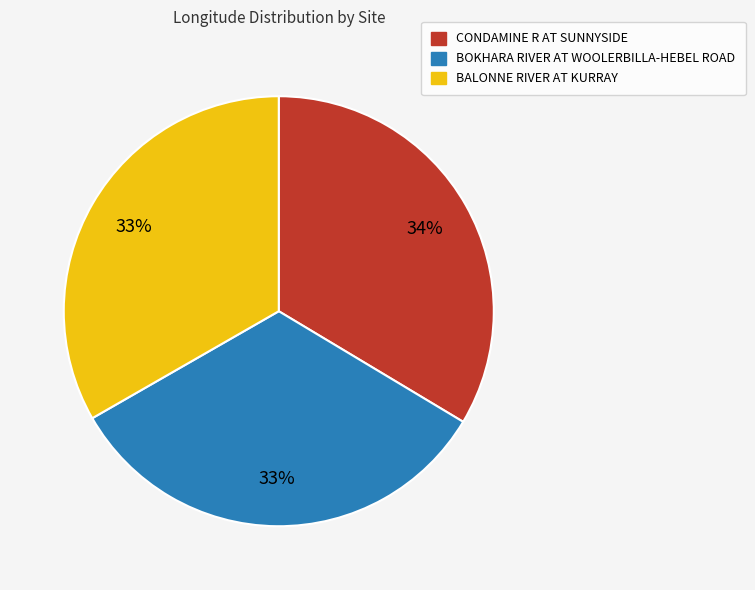

What percentage is the CONDAMINE R AT SUNNYSIDE slice, to the nearest percent?

34%